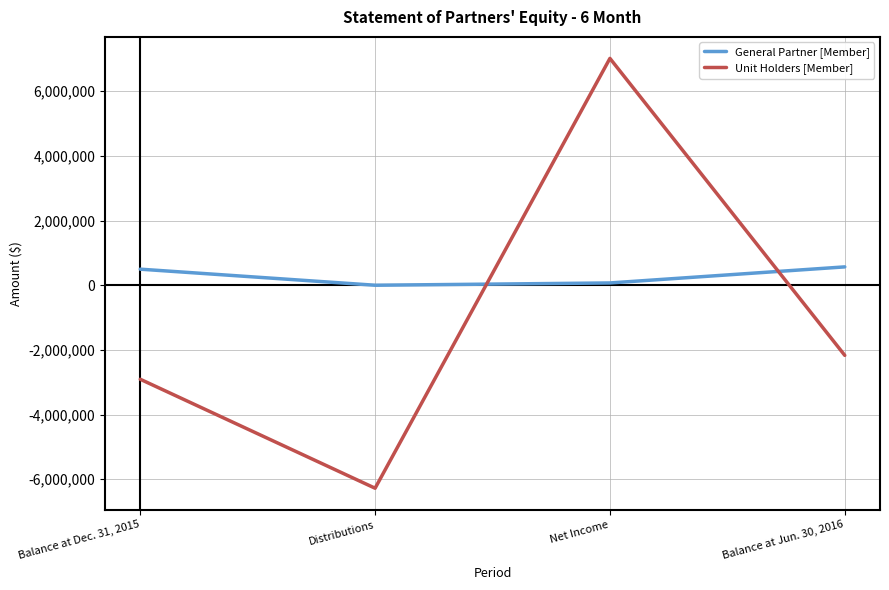

What is the sum of the General Partner [Member] values at Balance at Dec. 31, 2015 and Balance at Jun. 30, 2016?

1064697